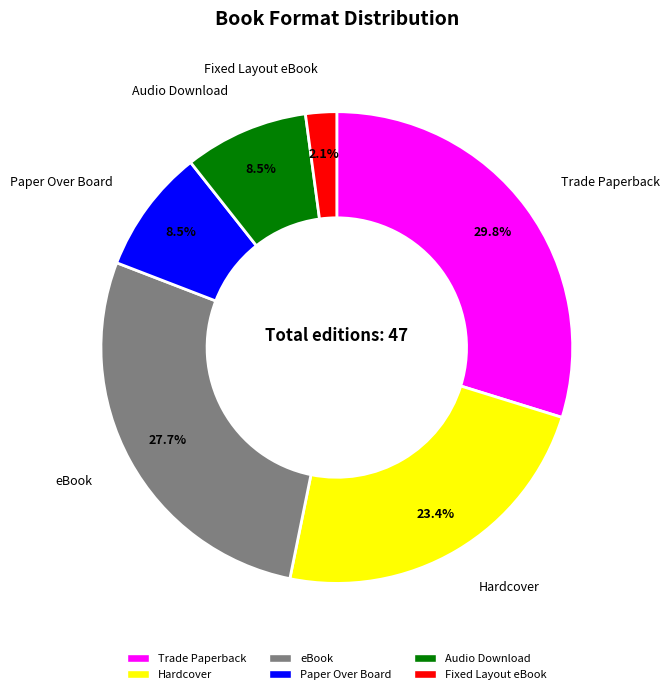

Between Trade Paperback and Fixed Layout eBook, which is larger?

Trade Paperback